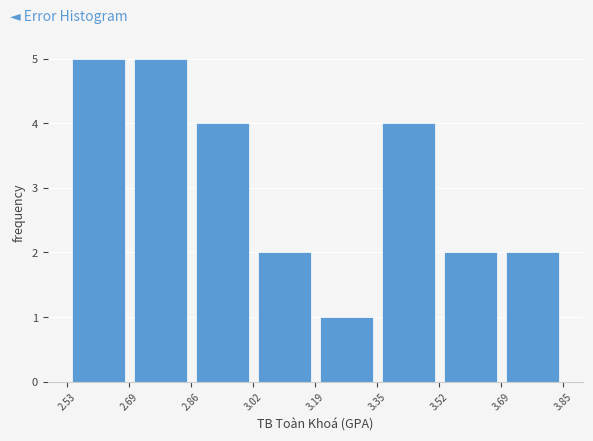

Reading left to right, transcribe this chart: for each bar, give the range it covers on the x-axis and its height. The values are not printed on the chart, so give them approximately, as read against the axis.

2.53 to 2.69: 5
2.69 to 2.86: 5
2.86 to 3.02: 4
3.02 to 3.19: 2
3.19 to 3.35: 1
3.35 to 3.52: 4
3.52 to 3.69: 2
3.69 to 3.85: 2